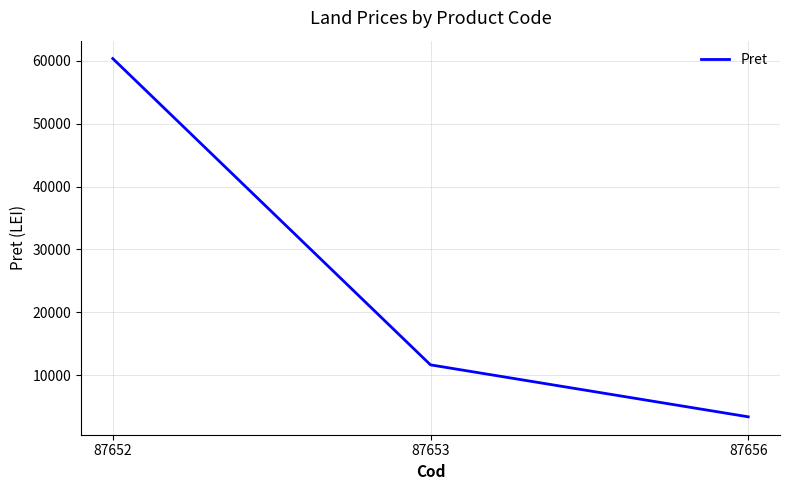

What is the difference between the second highest and minimum values?

8269.1